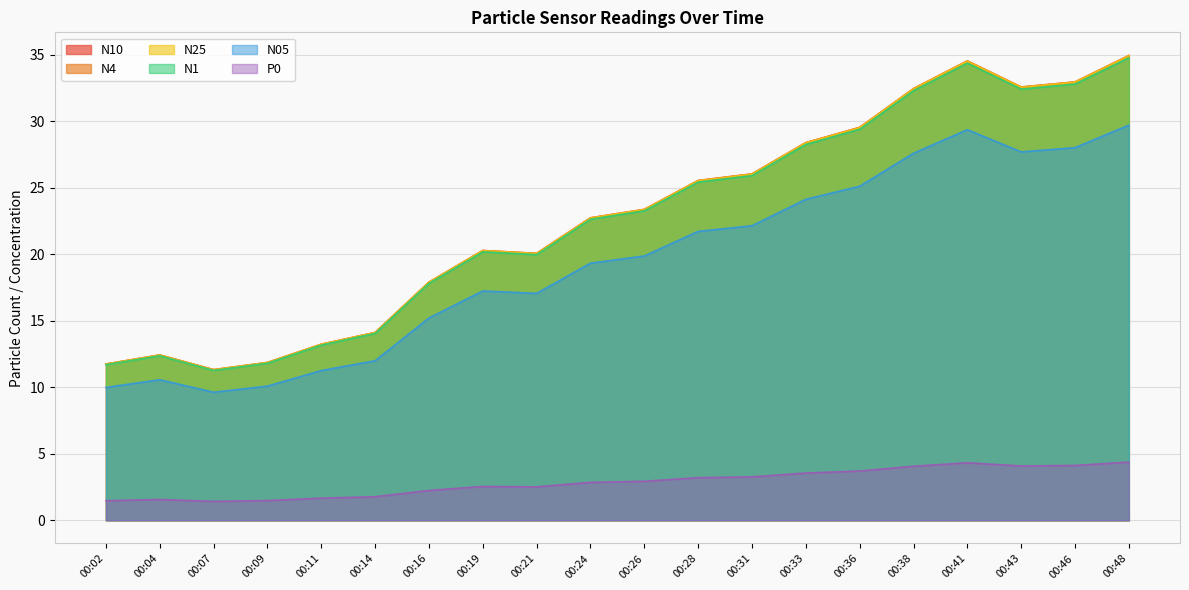

What is the average value of the N1 series?

22.7